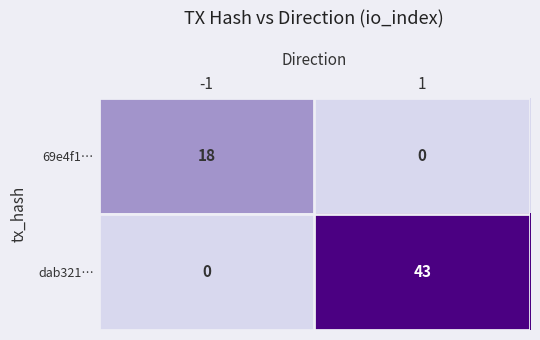

What is the difference between the dab321… values at 1 and -1?

43